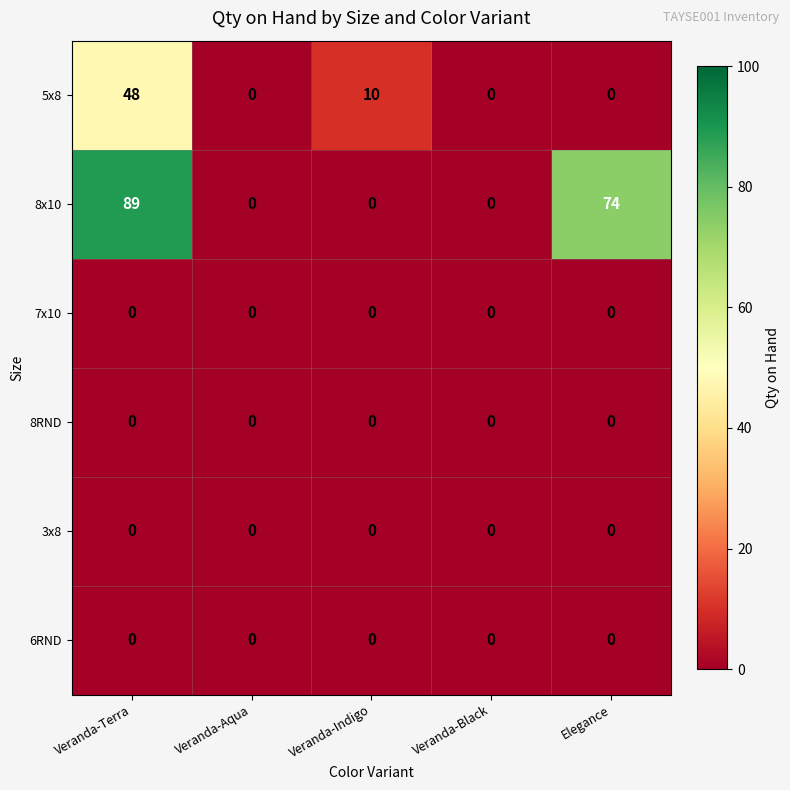

Reading left to right, what are all the values shown in this chart?

5x8: Veranda-Terra=48	Veranda-Aqua=0	Veranda-Indigo=10	Veranda-Black=0	Elegance=0
8x10: Veranda-Terra=89	Veranda-Aqua=0	Veranda-Indigo=0	Veranda-Black=0	Elegance=74
7x10: Veranda-Terra=0	Veranda-Aqua=0	Veranda-Indigo=0	Veranda-Black=0	Elegance=0
8RND: Veranda-Terra=0	Veranda-Aqua=0	Veranda-Indigo=0	Veranda-Black=0	Elegance=0
3x8: Veranda-Terra=0	Veranda-Aqua=0	Veranda-Indigo=0	Veranda-Black=0	Elegance=0
6RND: Veranda-Terra=0	Veranda-Aqua=0	Veranda-Indigo=0	Veranda-Black=0	Elegance=0